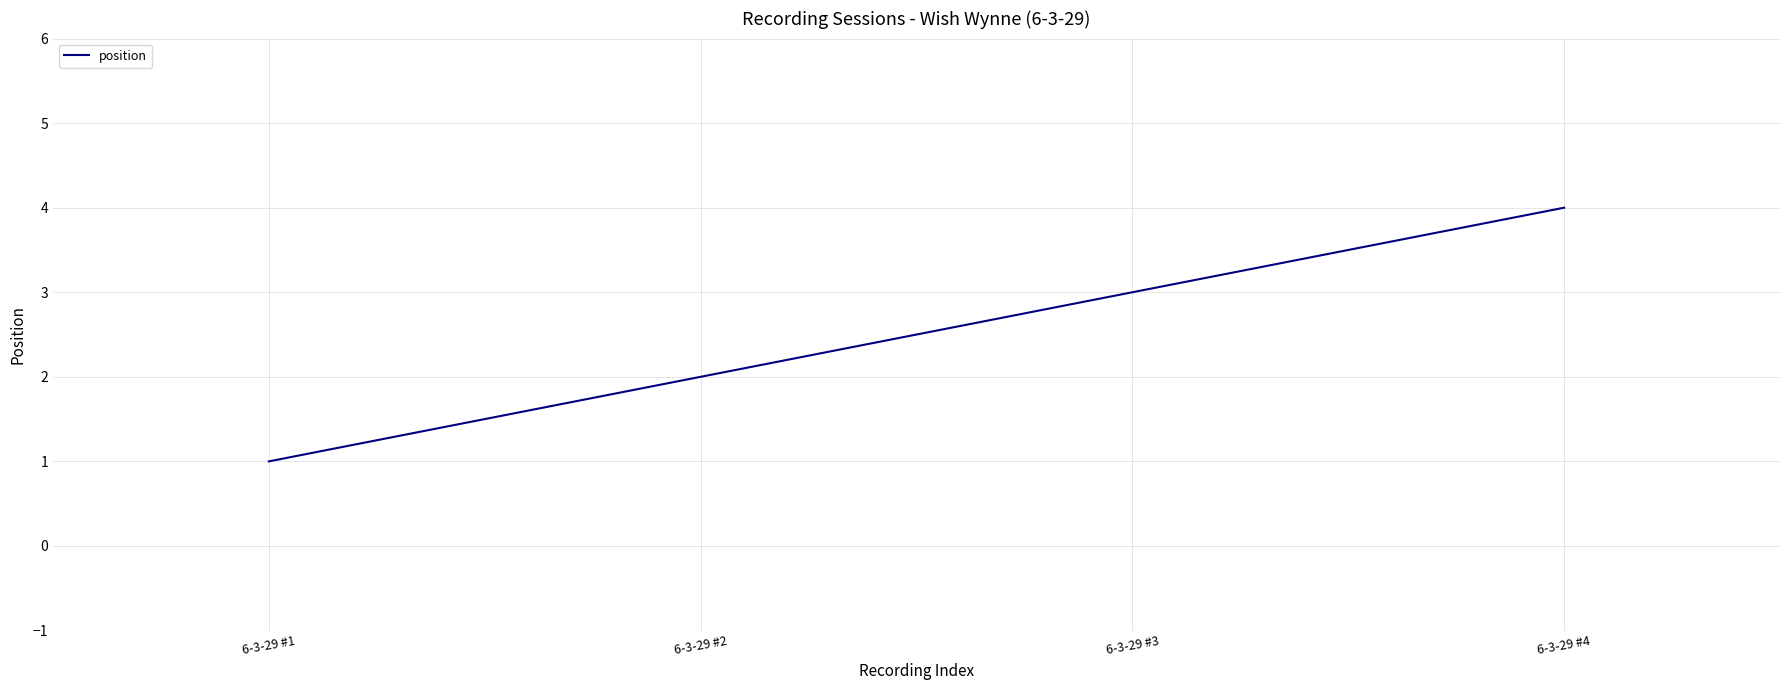

Approximately how many times larger is the value at 6-3-29 #4 compared to 6-3-29 #1?

4.0